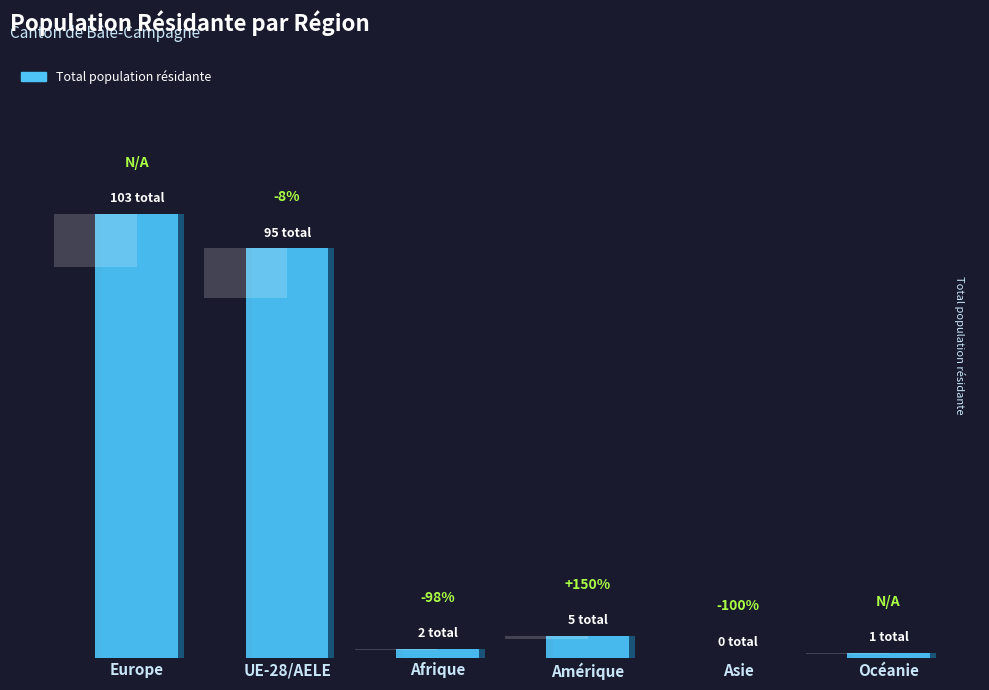

List the labels in order of value, largest first.

Europe, UE-28/AELE, Amérique, Afrique, Océanie, Asie